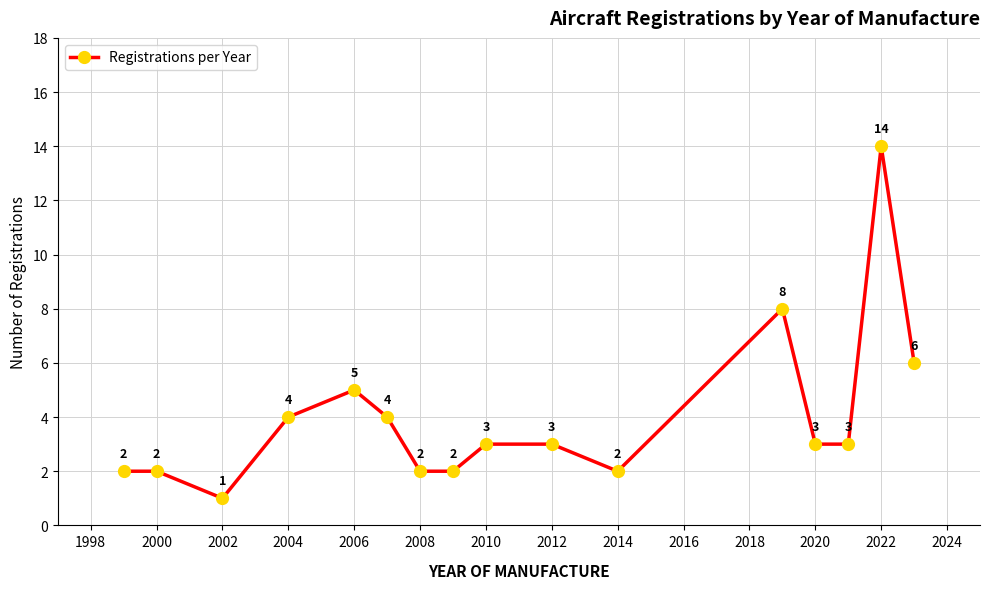

What is the value of the 12th point from the left?

8